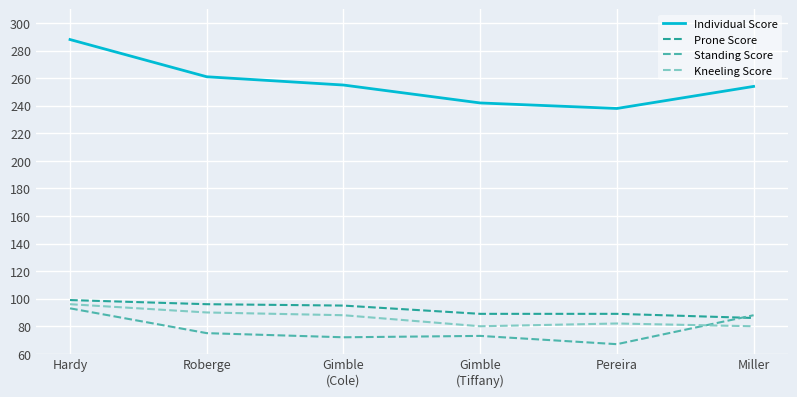

Which category has the lowest value across all series?

Pereira